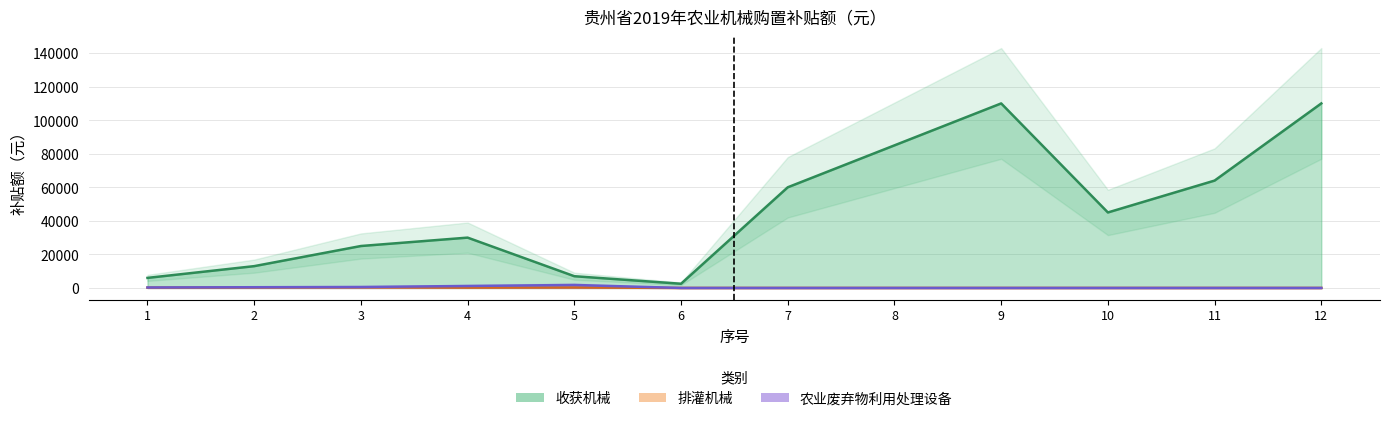

Which has a higher value, 10 or 6?

10